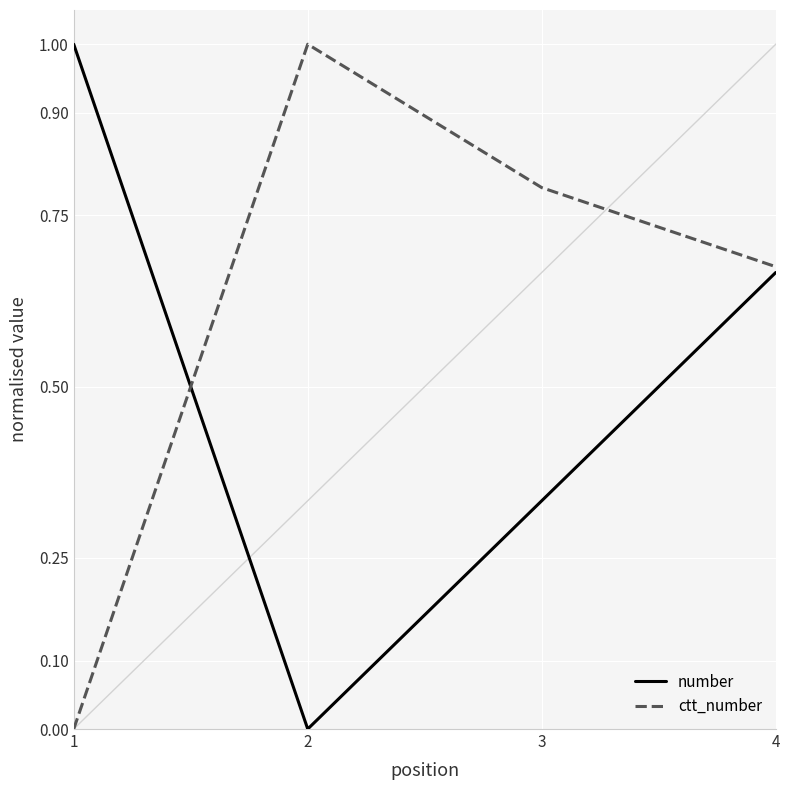

How many distinct data groups are displayed?

2